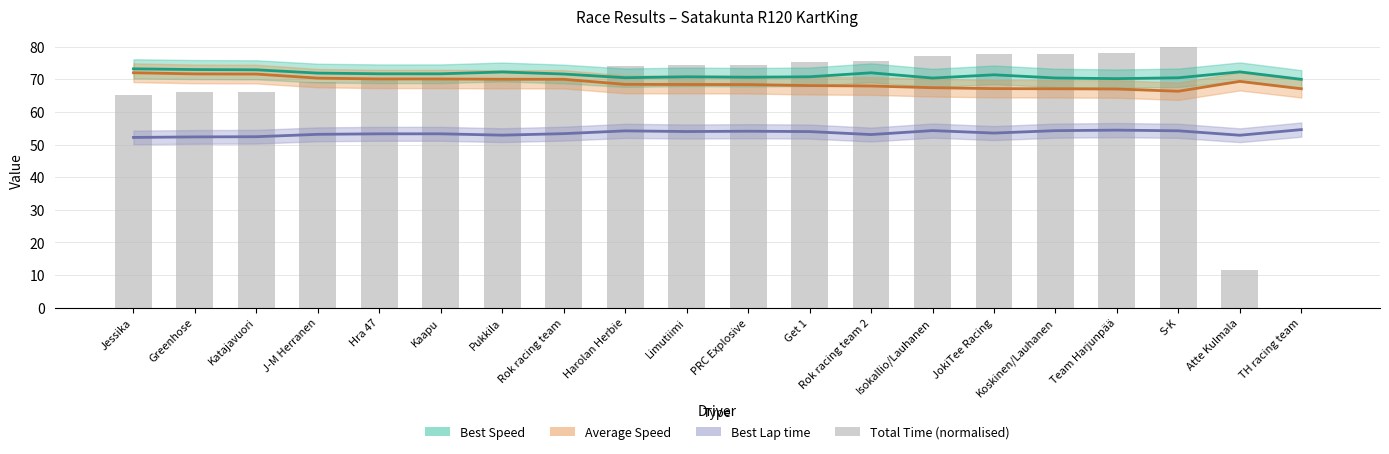

What is the difference between the maximum and minimum values in the Best Lap time series?

2.4